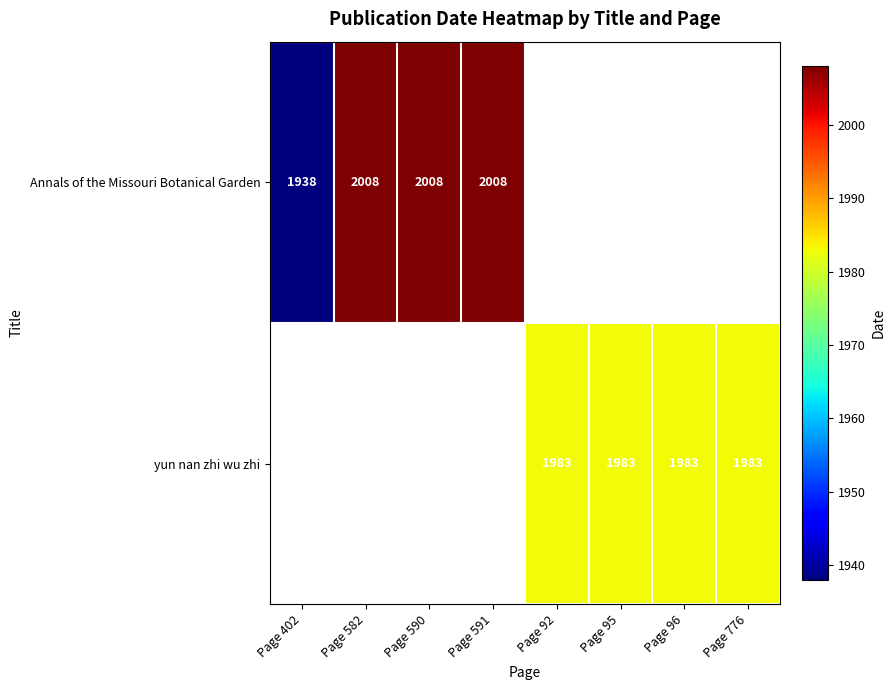

Is it true that Annals of the Missouri Botanical Garden equals 2008 at Page 582?

True